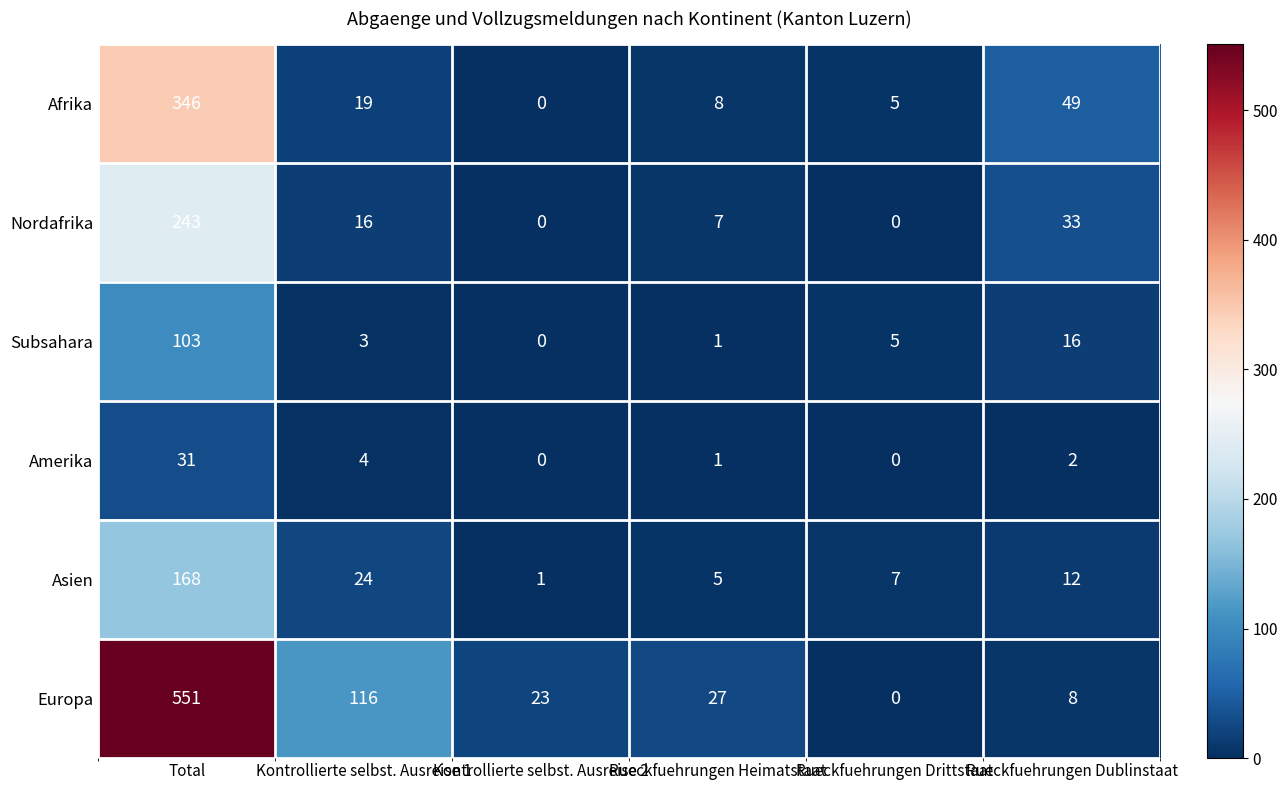

Count the number of categories in the chart.

6